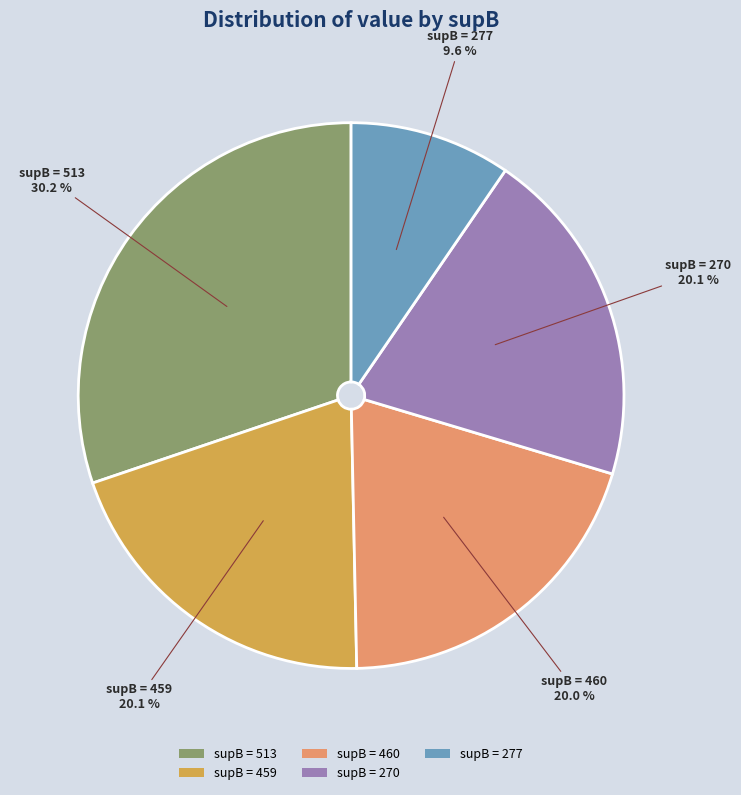

Which slice is the largest?

supB = 513